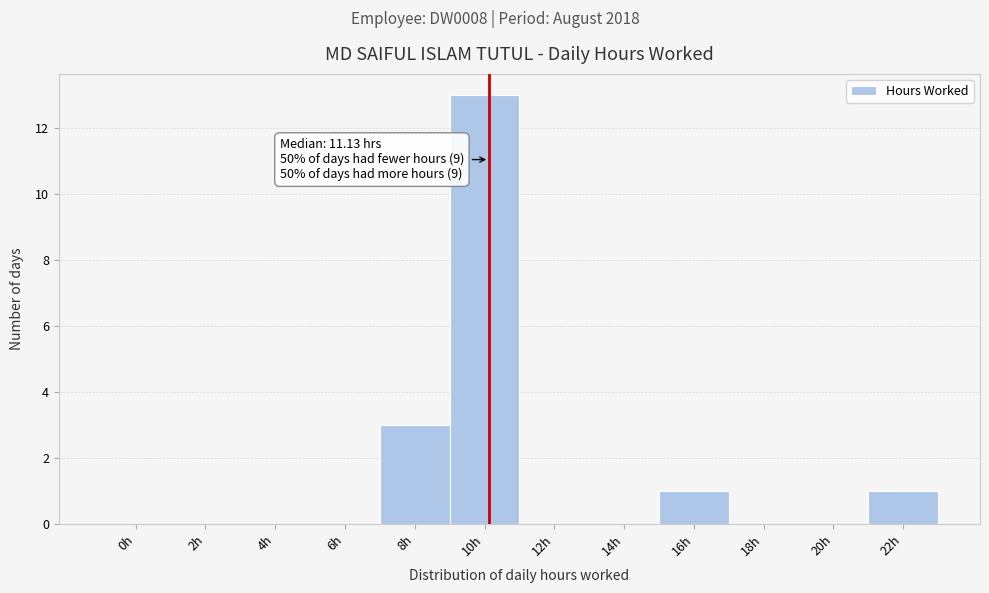

Reading left to right, what are all the values shown in this chart?

0h=0	2h=0	4h=0	6h=0	8h=3	10h=13	12h=0	14h=0	16h=1	18h=0	20h=0	22h=1